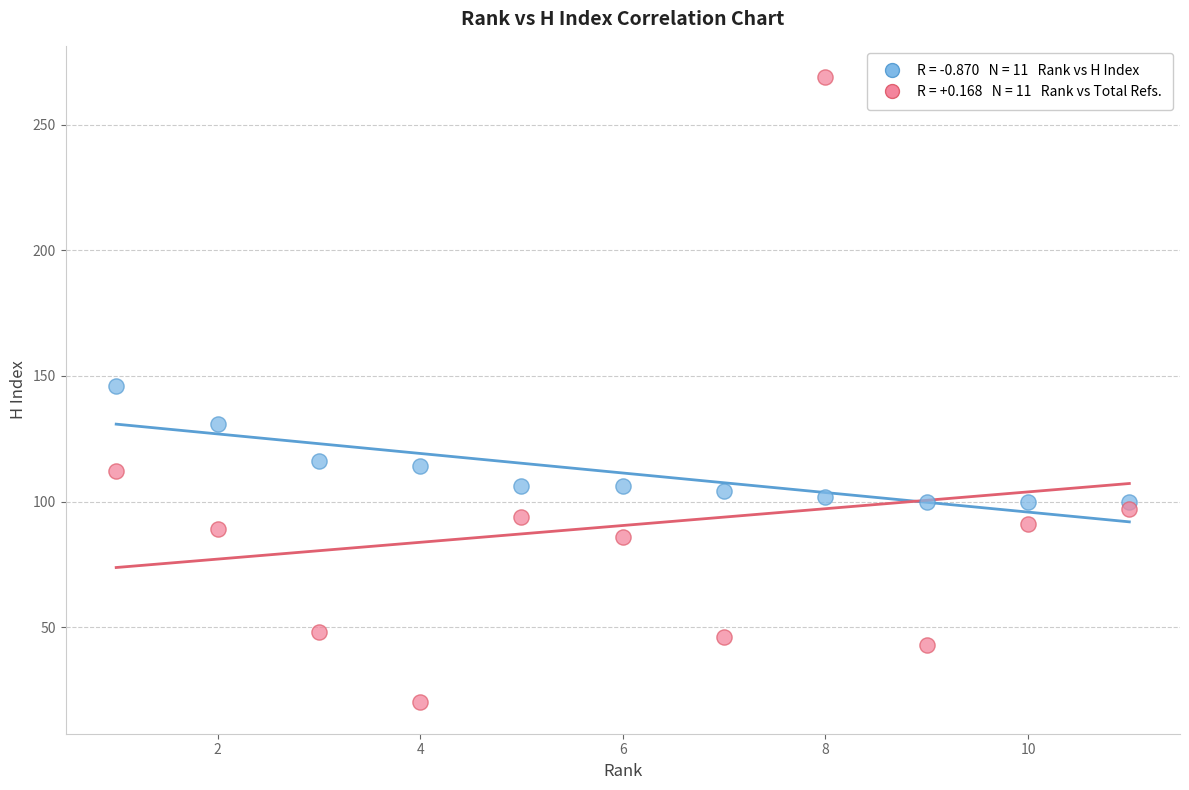

Across all data points, what is the range of X values (max minus min)?

10